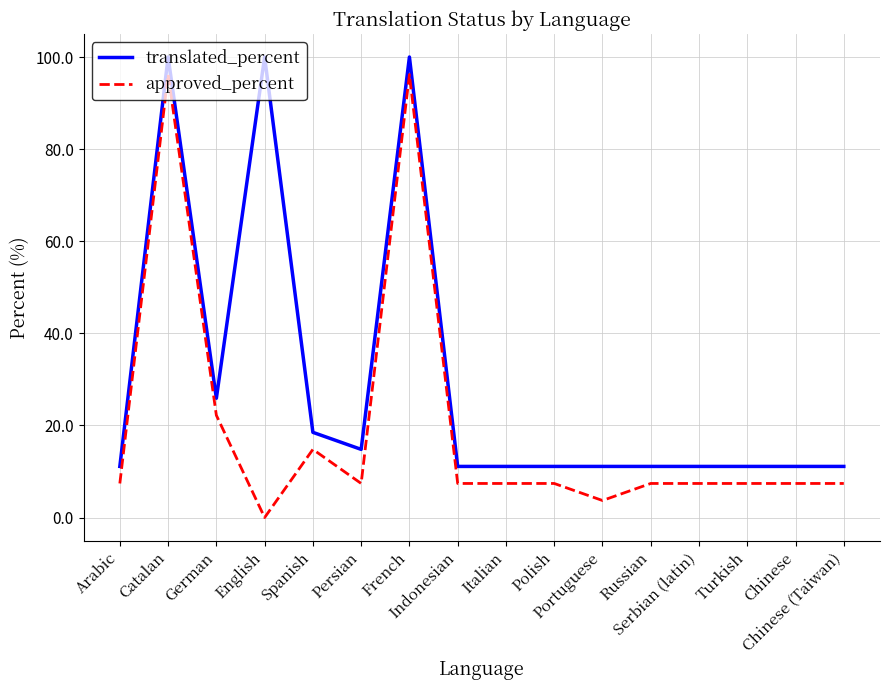

What is the difference between the maximum and minimum values in the approved_percent series?

96.2